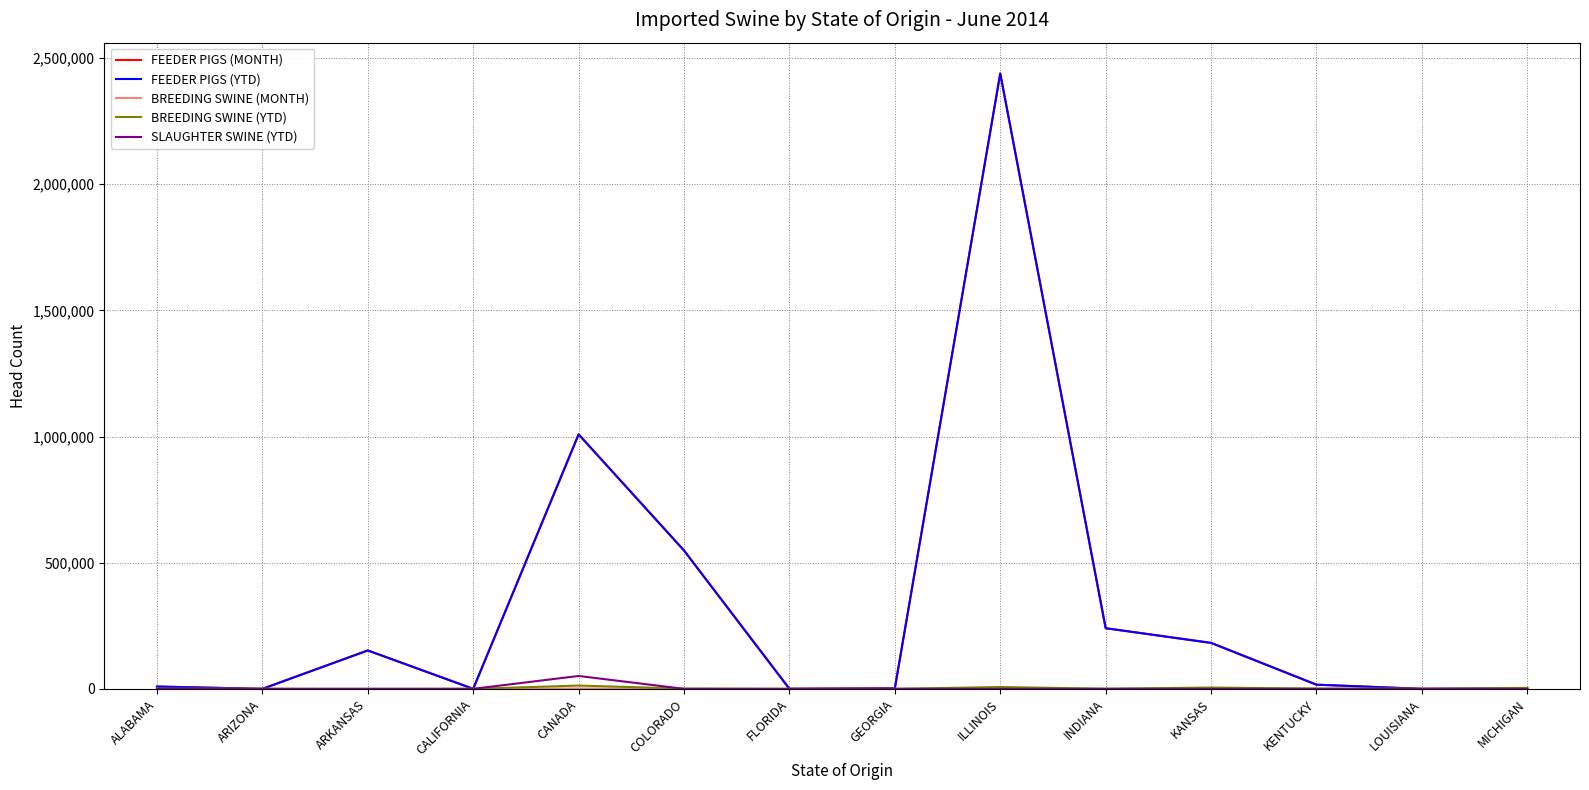

Between ILLINOIS and ARIZONA, which is larger?

ILLINOIS